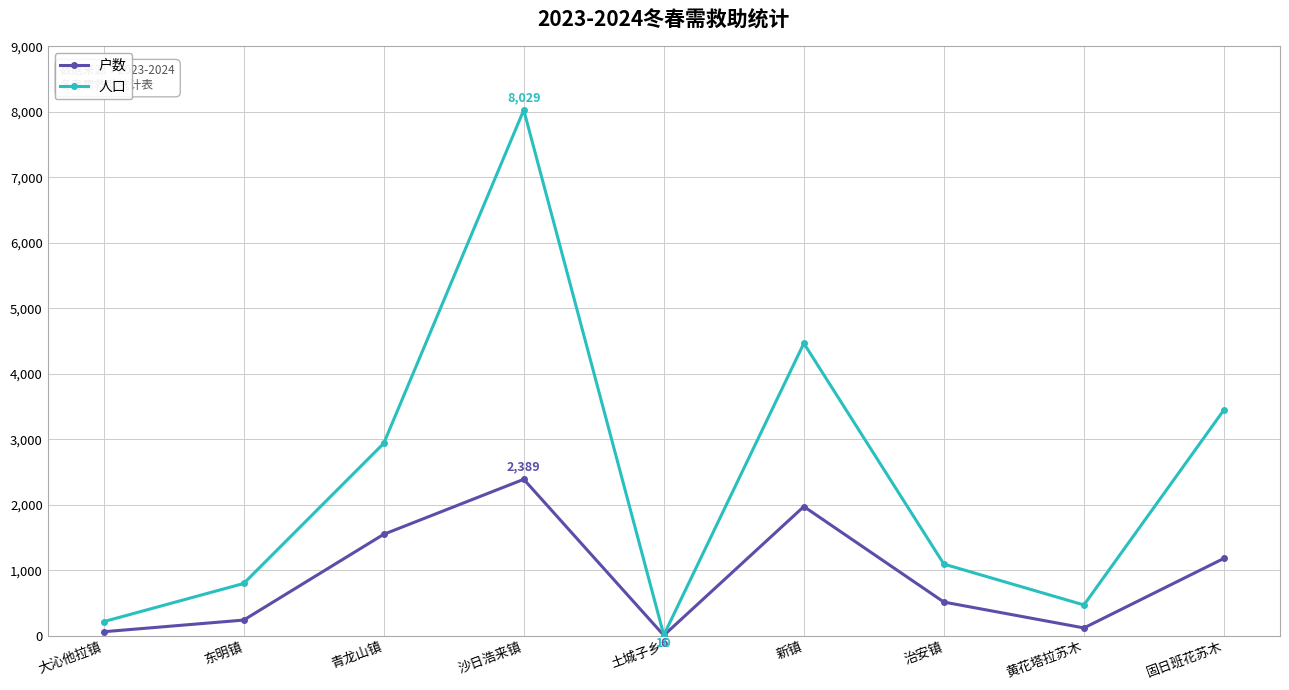

Is it true that 人口 equals 215 at 大沁他拉镇?

True